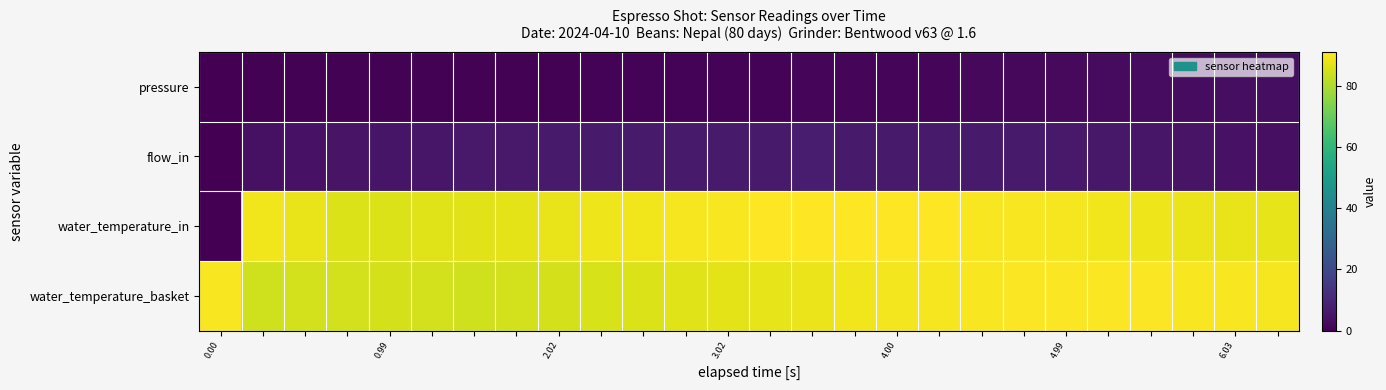

Which series has the largest range (max minus min)?

water_temperature_in